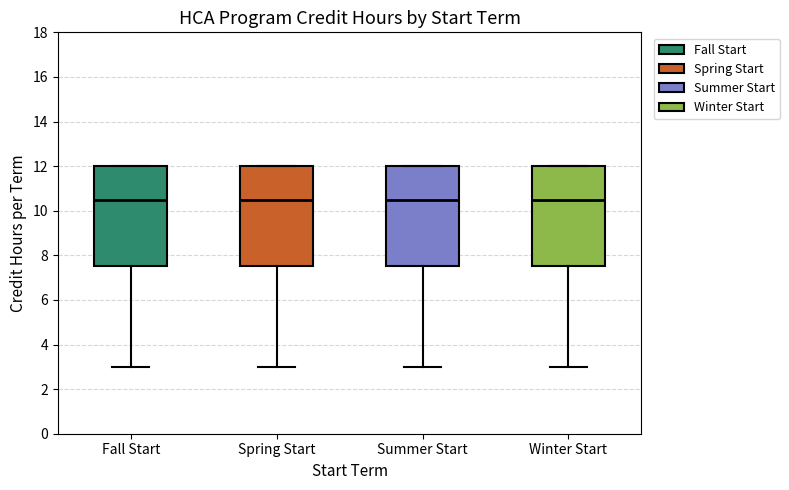

Reading left to right, read every box against the y-axis: the position of its median line, the range the box covers, and the ends of its whiskers. The values are not printed on the chart, so give them approximately, as read against the axis.

Fall Start: median 10.6, box 7.6 to 12.0, whiskers 3.0 to 12.0
Spring Start: median 10.6, box 7.6 to 12.0, whiskers 3.0 to 12.0
Summer Start: median 10.6, box 7.6 to 12.0, whiskers 3.0 to 12.0
Winter Start: median 10.6, box 7.6 to 12.0, whiskers 3.0 to 12.0